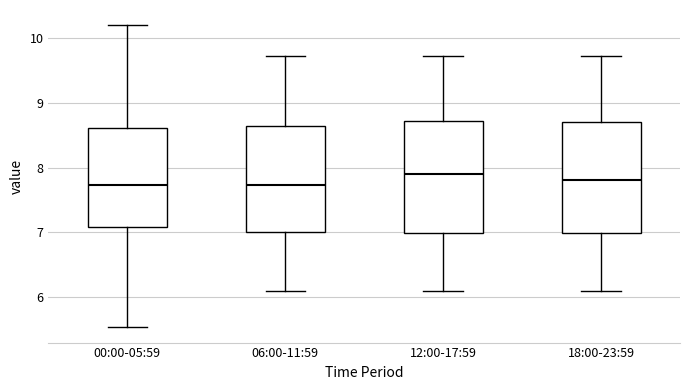

Reading left to right, read every box against the y-axis: the position of its median line, the range the box covers, and the ends of its whiskers. The values are not printed on the chart, so give them approximately, as read against the axis.

00:00-05:59: median 7.7, box 7.1 to 8.6, whiskers 5.5 to 10.2
06:00-11:59: median 7.7, box 7.0 to 8.6, whiskers 6.1 to 9.7
12:00-17:59: median 7.9, box 7.0 to 8.7, whiskers 6.1 to 9.7
18:00-23:59: median 7.8, box 7.0 to 8.7, whiskers 6.1 to 9.7